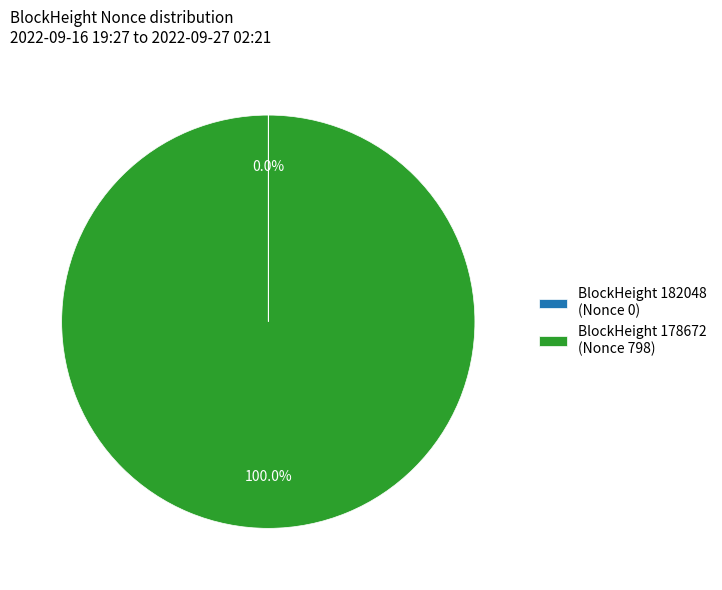

Which category has the biggest portion of the pie?

BlockHeight 178672 (Nonce 798)